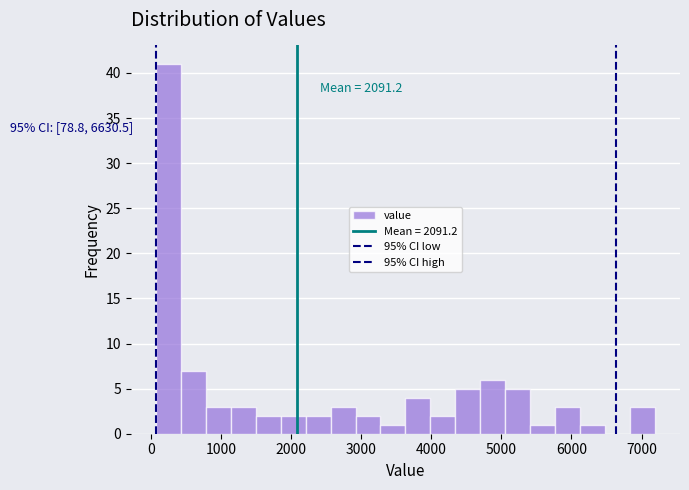

Around what value on the x-axis is the tallest bar? Give the approximate position of its centre, as read against the axis.

300